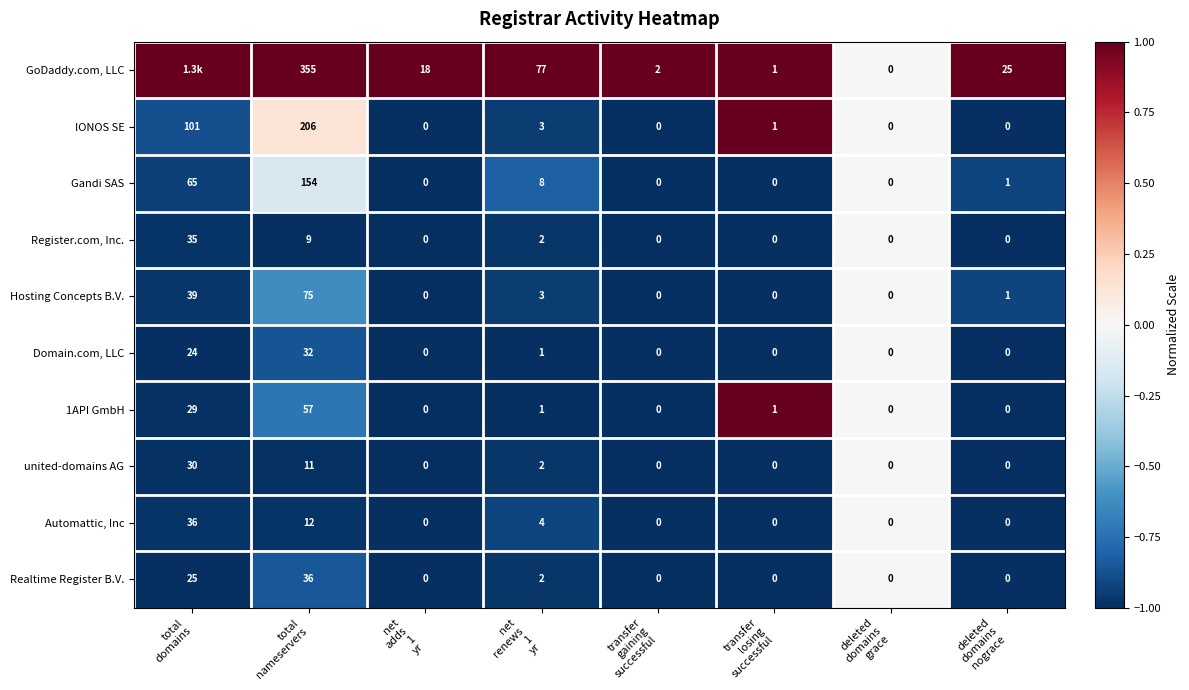

How many positive values does the Domain.com, LLC series have?

3